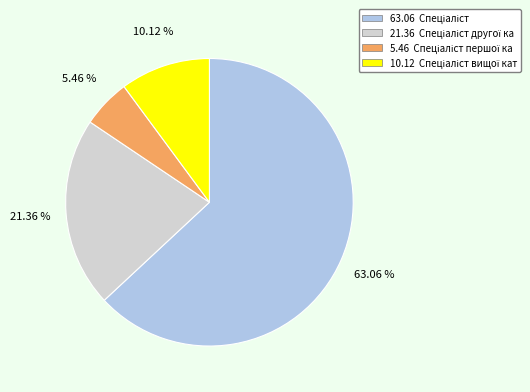

Is there a majority slice in this chart?

Yes